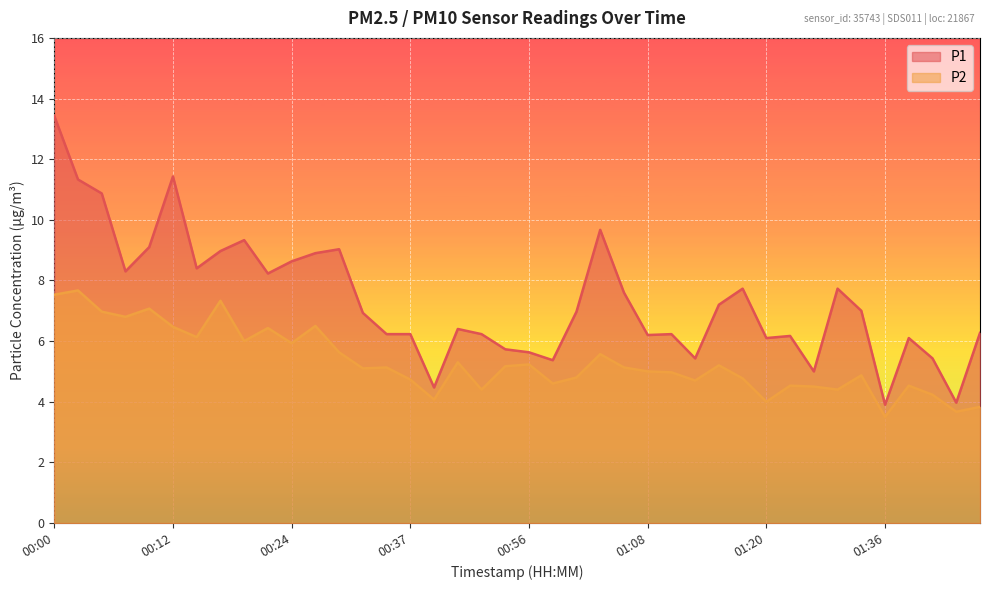

What is the greatest value displayed?

13.4